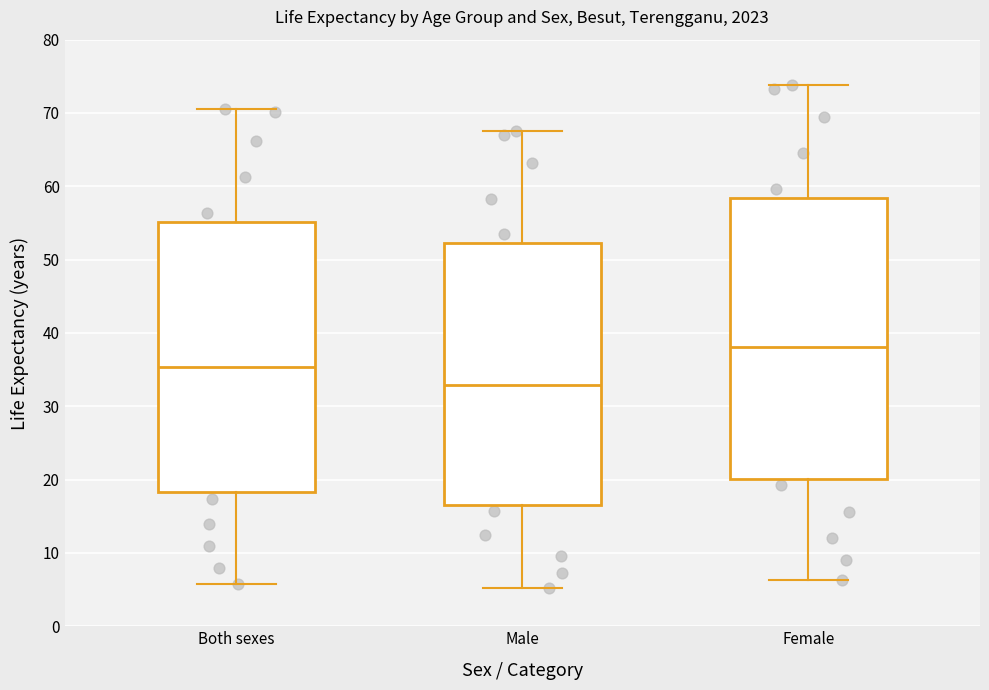

Reading left to right, read every box against the y-axis: the position of its median line, the range the box covers, and the ends of its whiskers. The values are not printed on the chart, so give them approximately, as read against the axis.

Both sexes: median 35, box 18 to 55, whiskers 6 to 71
Male: median 33, box 17 to 52, whiskers 5 to 68
Female: median 38, box 20 to 58, whiskers 6 to 74